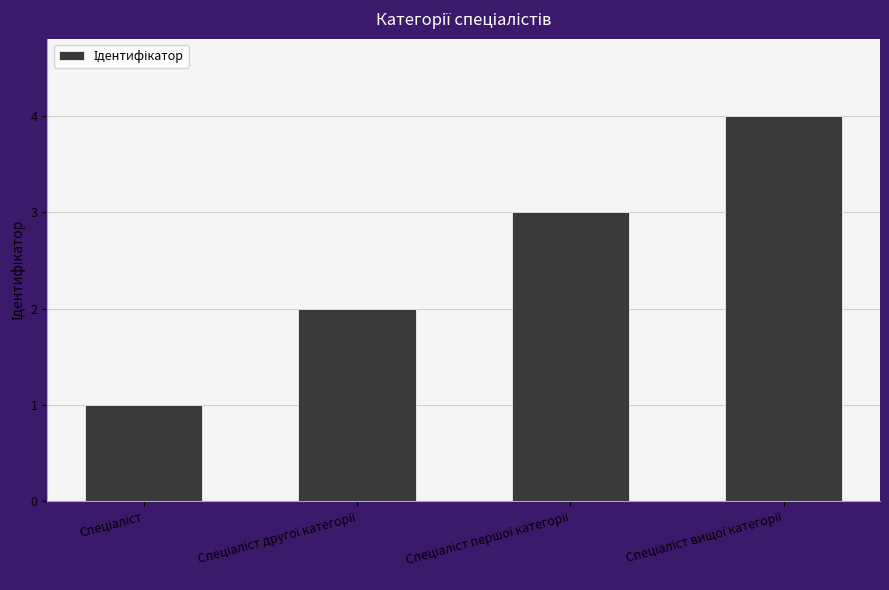

What is the maximum value shown in the chart?

4